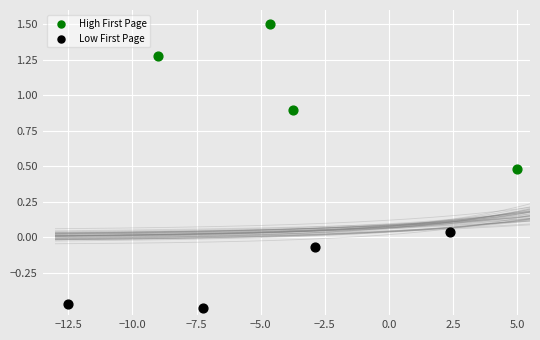

Which series reaches the maximum Y coordinate?

High First Page